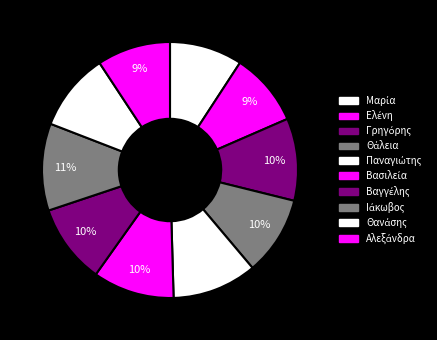

To the nearest percent, what is the average slice percentage?

10%